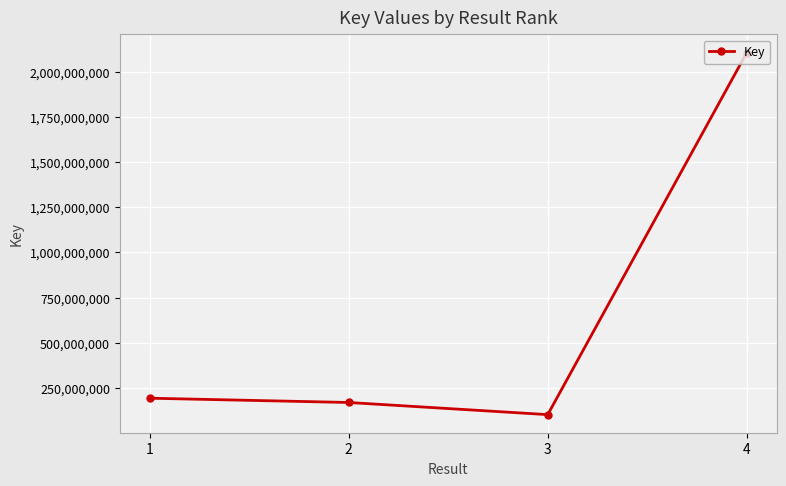

What is the greatest value displayed?

2108576140